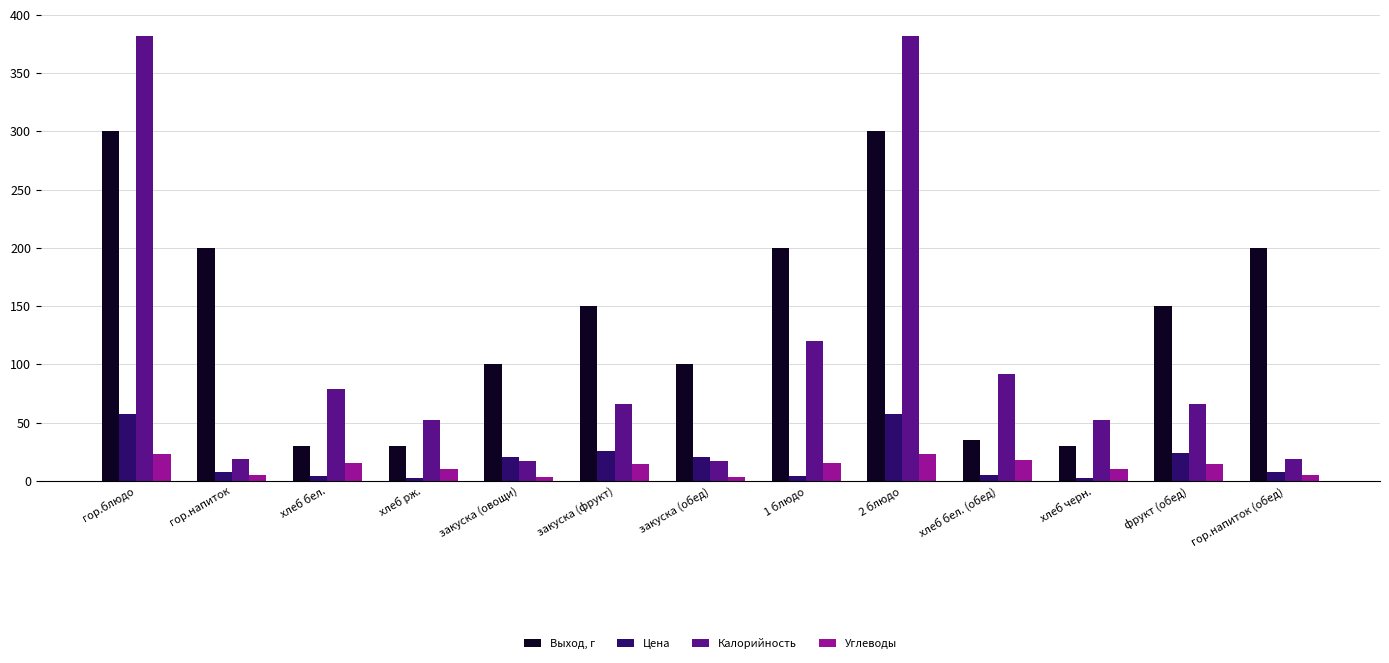

What is the greatest value displayed?

382.1